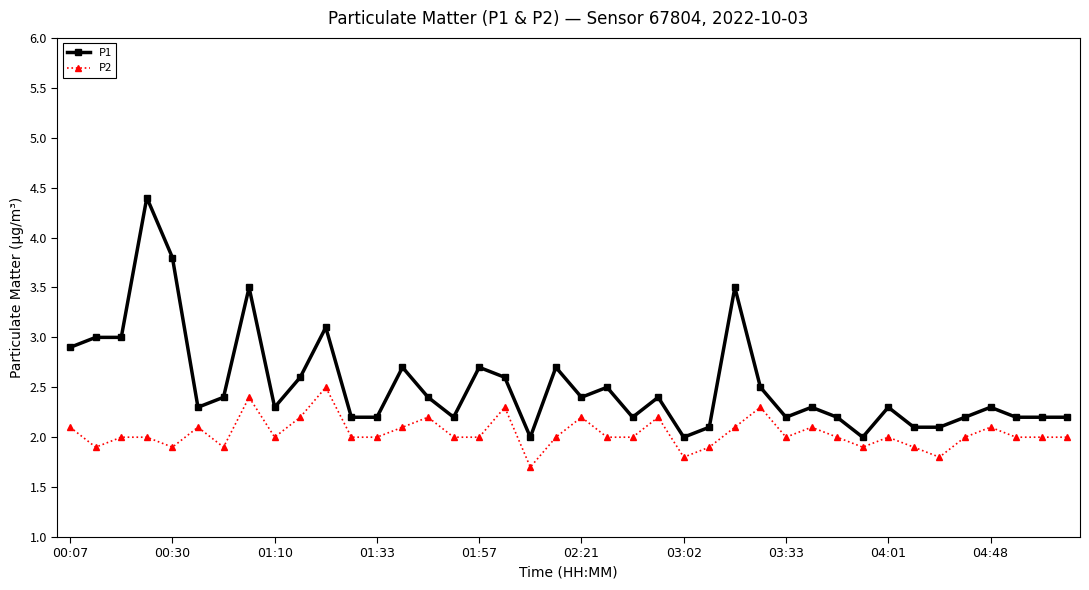

Reading right to left, transcribe all the data shown in this chart.

P1: 2.2	2.2	2.2	2.3	2.2	2.1	2.1	2.3	2.0	2.2	2.3	2.2	2.5	3.5	2.1	2.0	2.4	2.2	2.5	2.4	2.7	2.0	2.6	2.7	2.2	2.4	2.7	2.2	2.2	3.1	2.6	2.3	3.5	2.4	2.3	3.8	4.4	3.0	3.0	2.9
P2: 2.0	2.0	2.0	2.1	2.0	1.8	1.9	2.0	1.9	2.0	2.1	2.0	2.3	2.1	1.9	1.8	2.2	2.0	2.0	2.2	2.0	1.7	2.3	2.0	2.0	2.2	2.1	2.0	2.0	2.5	2.2	2.0	2.4	1.9	2.1	1.9	2.0	2.0	1.9	2.1